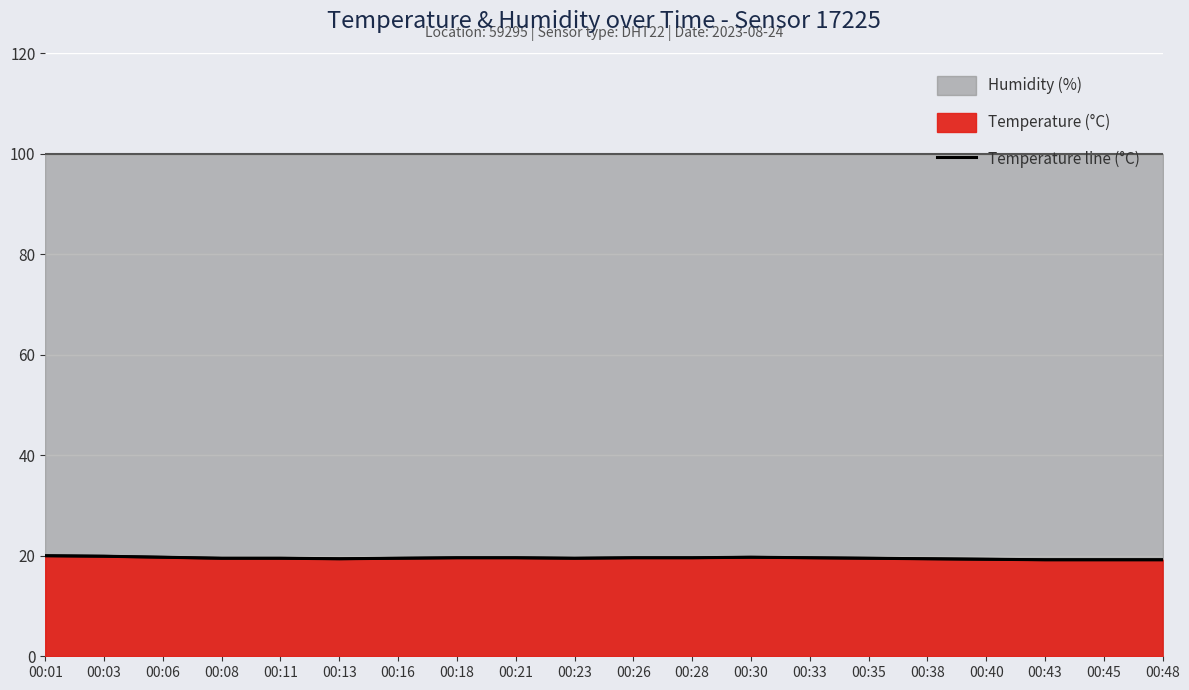

How many interior local peaks (higher than both neighbors) does the data have?

1